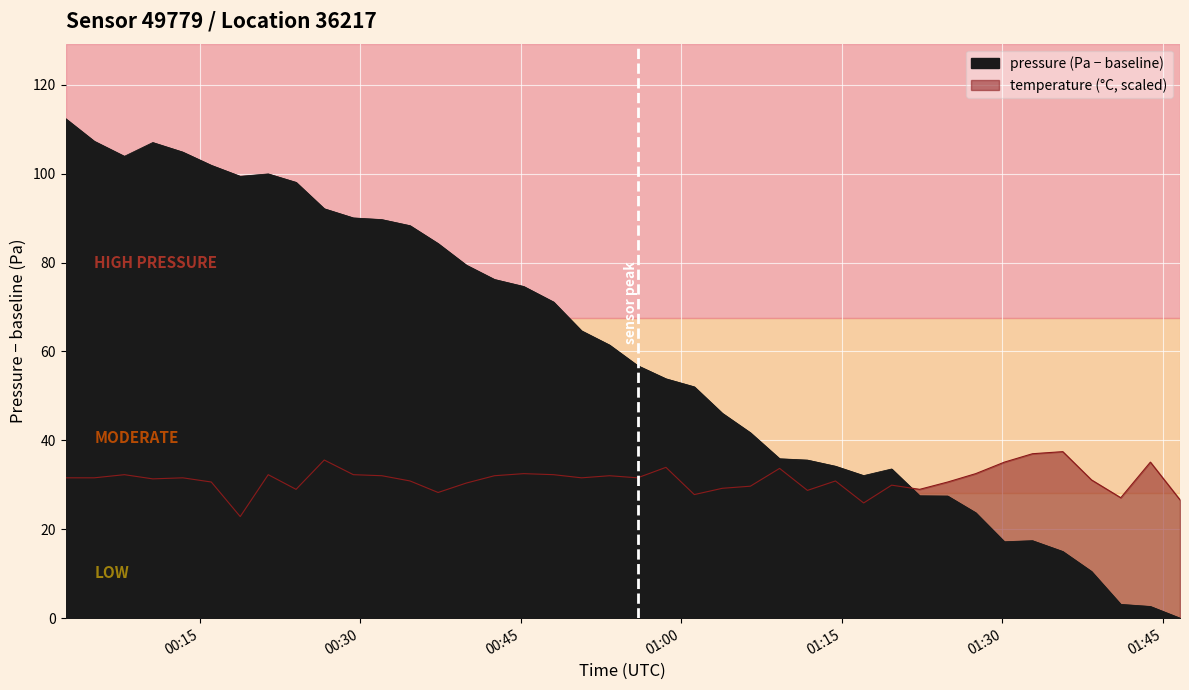

The value of temperature at 00:15 is 52.3. True or false?

False